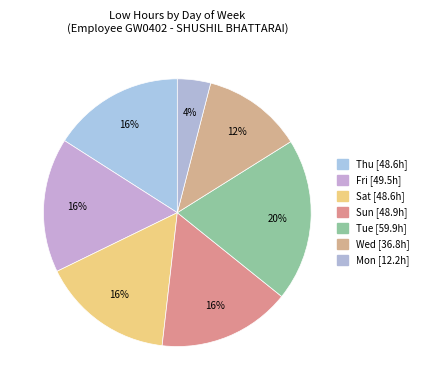

How many segments does this pie chart have?

7